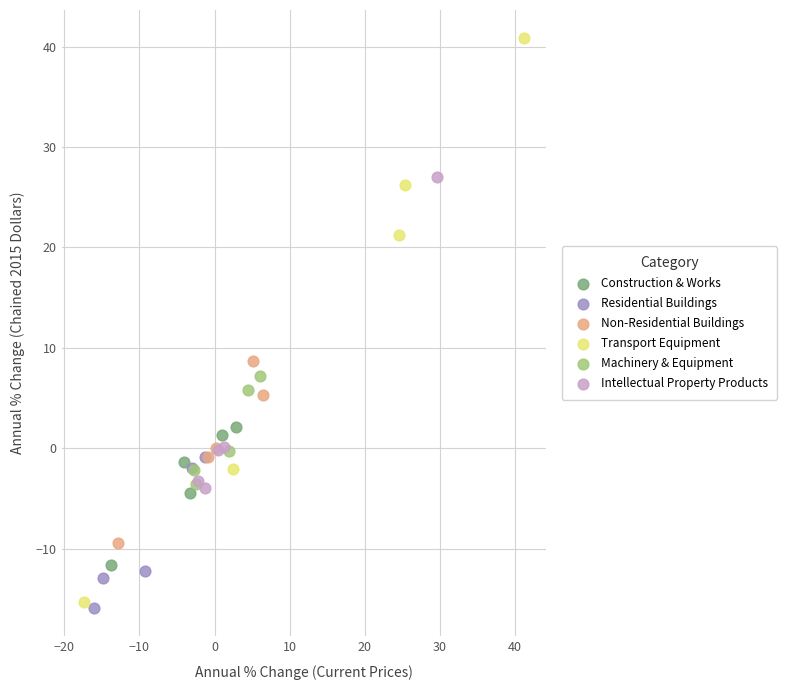

Which series contains the highest Y value?

Transport Equipment